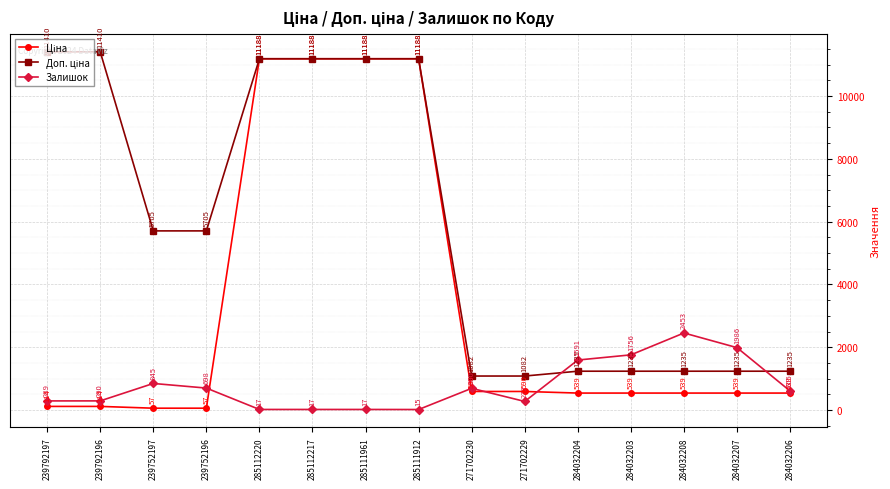

Where is Залишок nearest to the value 1234?

284032204